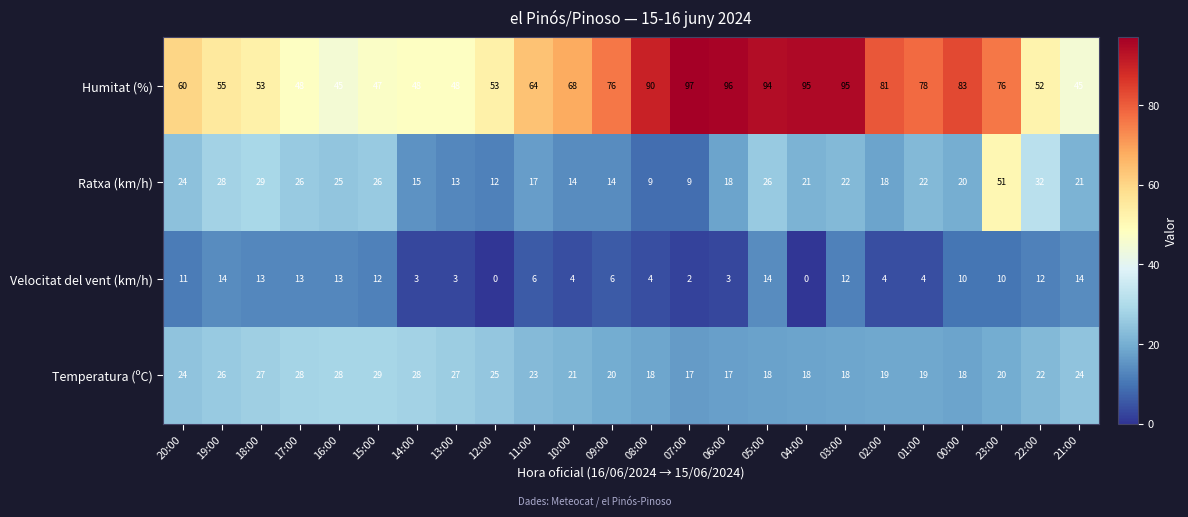

The Temperatura (ºC) series shows 28 at 17:00. True or false?

True